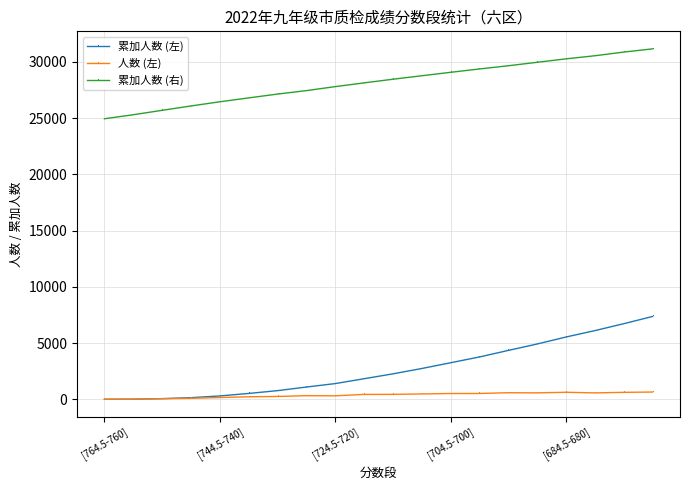

How many values in the 人数 (左) series are below 435?

10